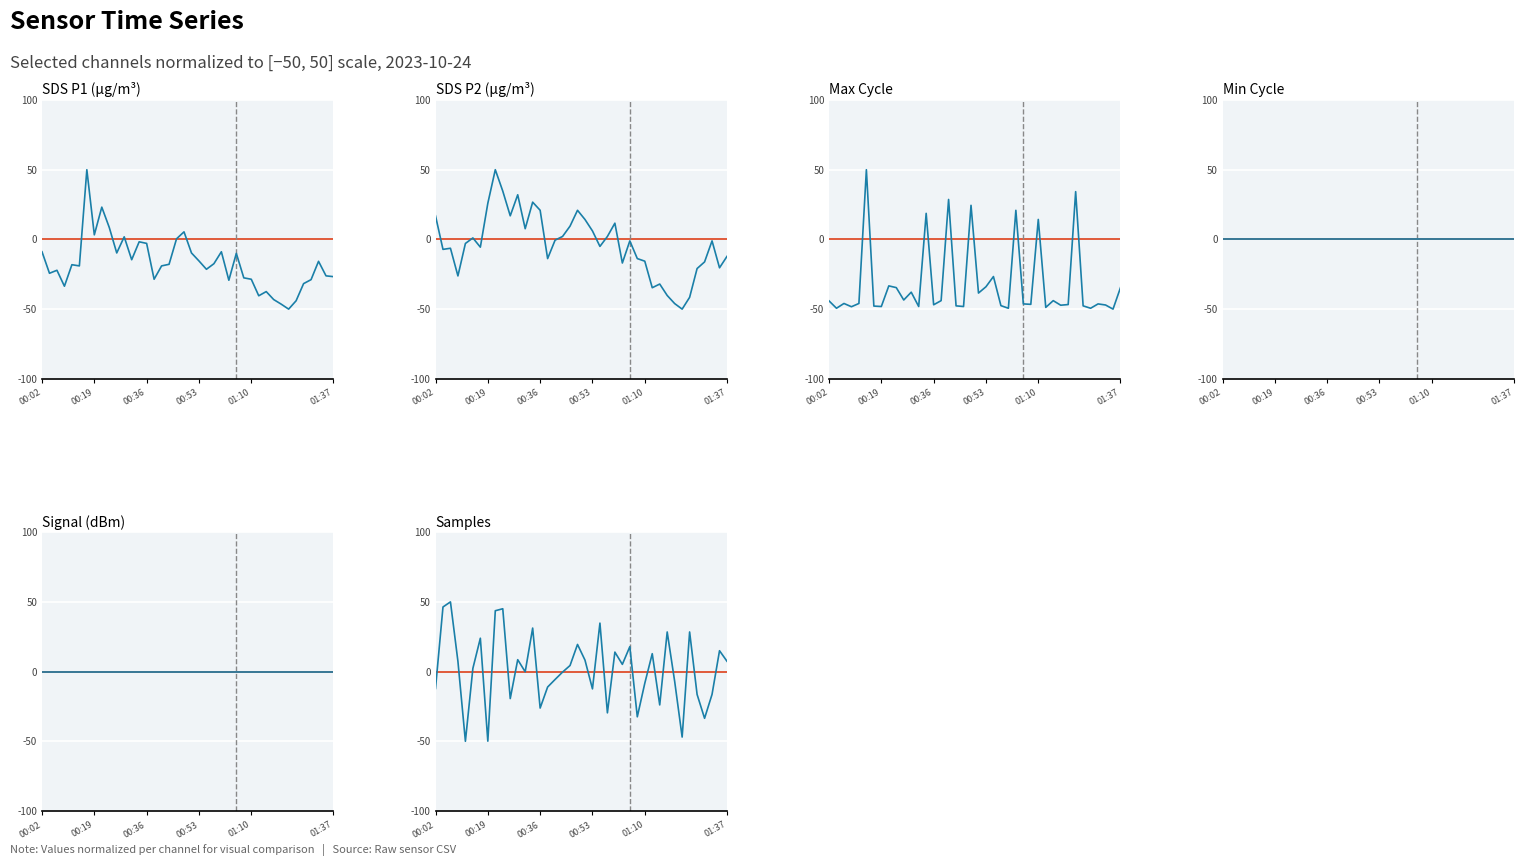

What is the label of the 11th point from the right?

29